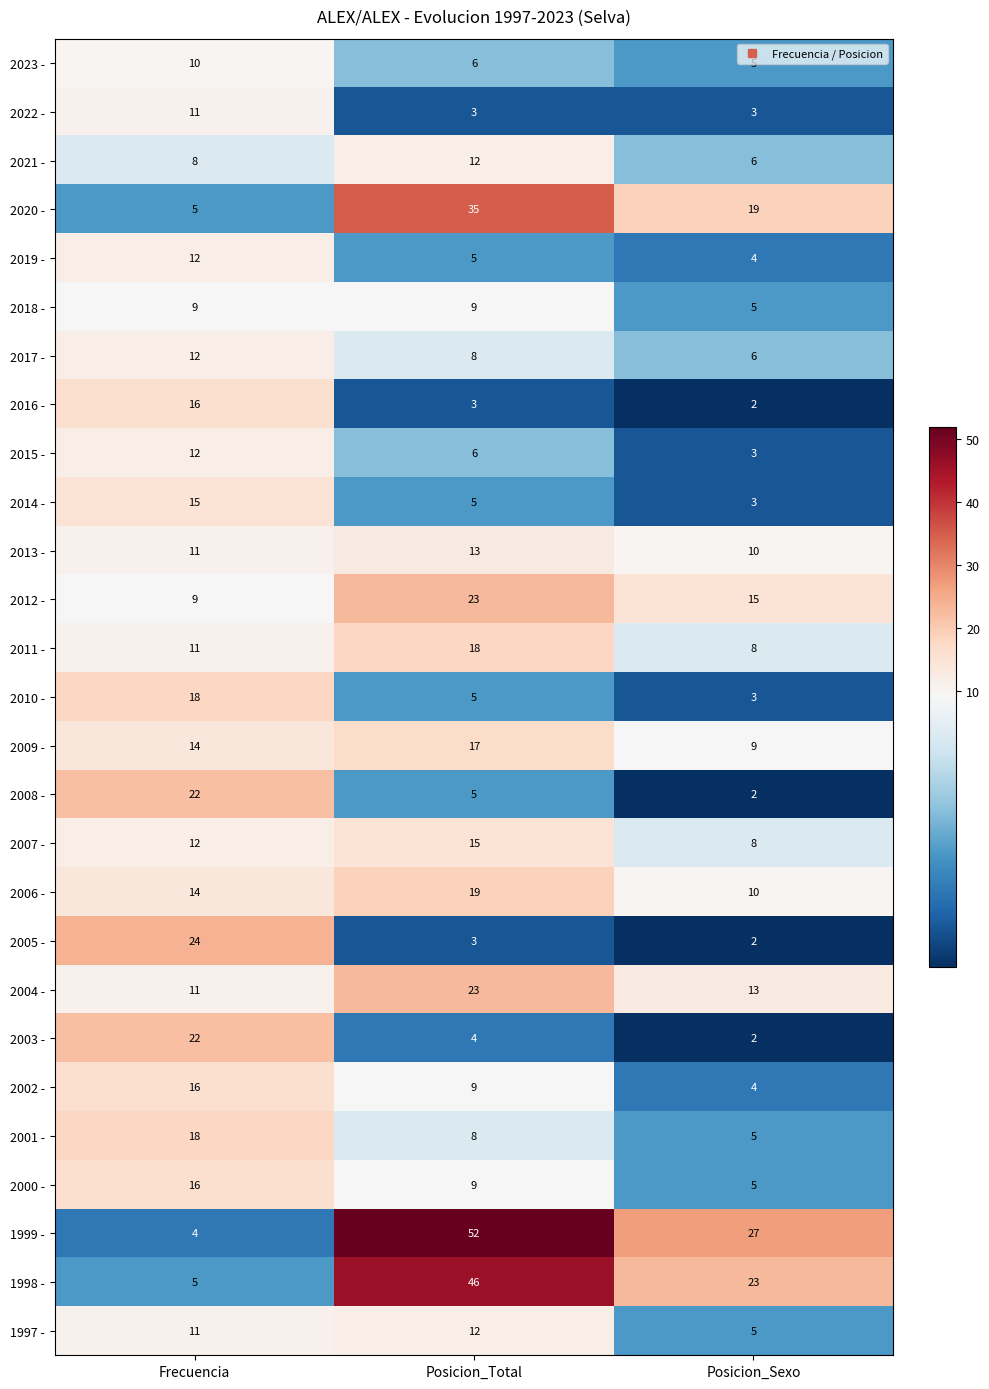

Which category has the lowest value across all series?

Posicion_Sexo